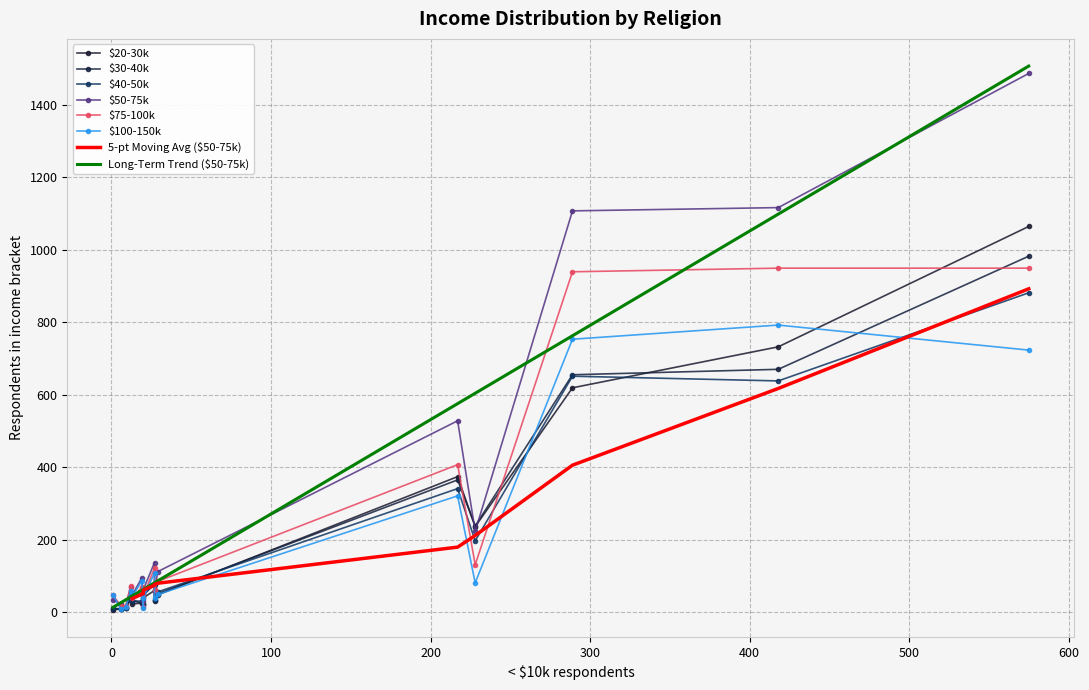

The $40-50k series shows 138 at Mainline Prot. True or false?

False